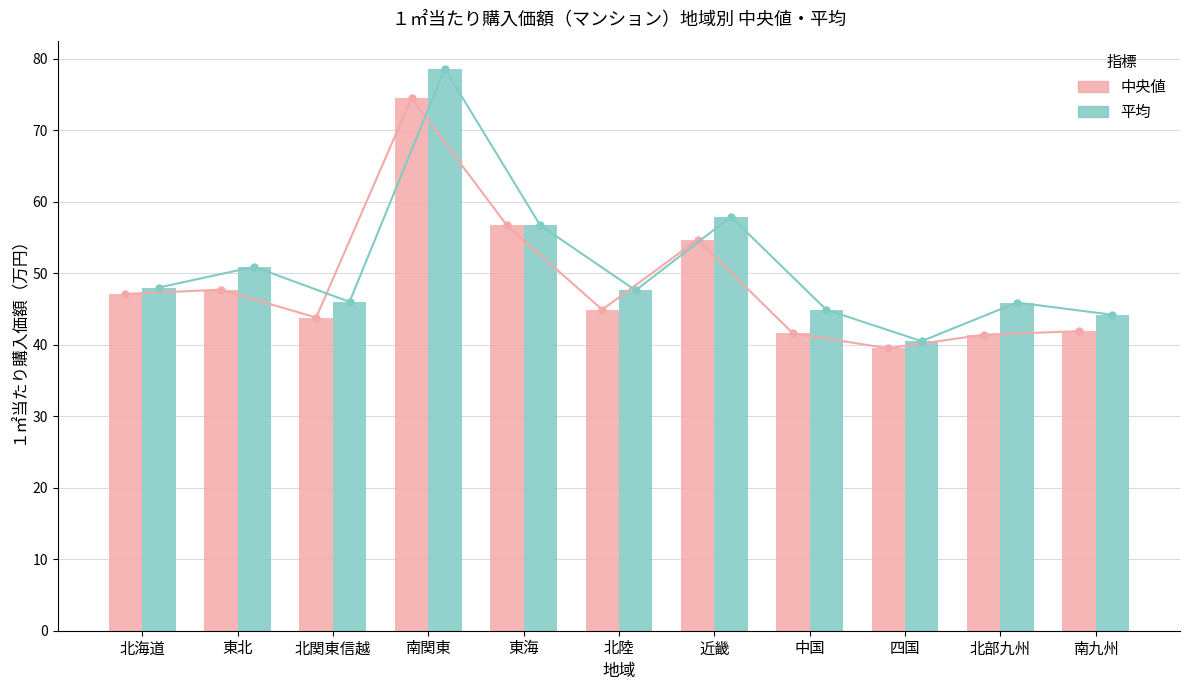

How many values in the 中央値 series are below 44?

5